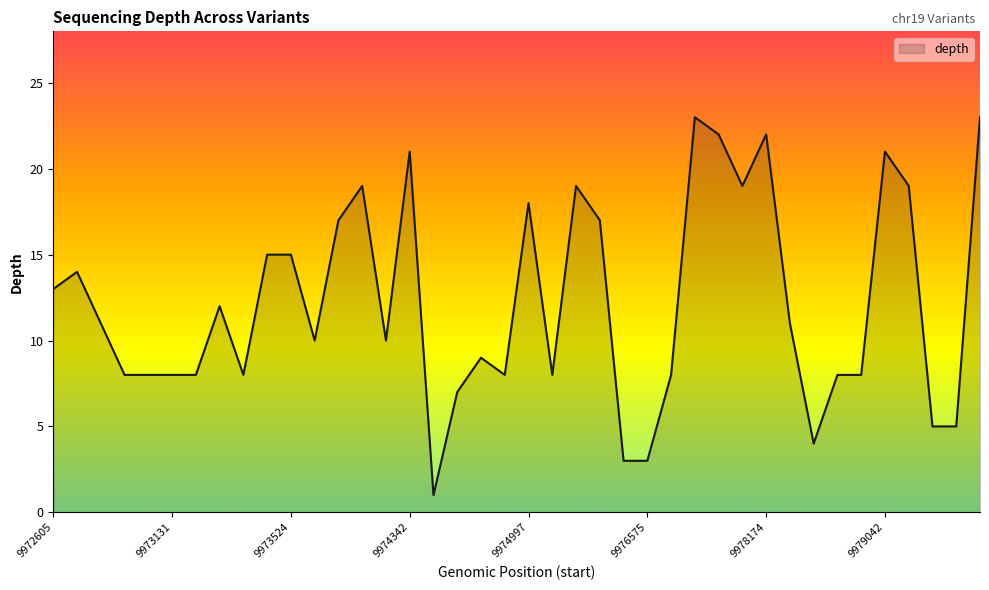

What is the maximum value shown in the chart?

23